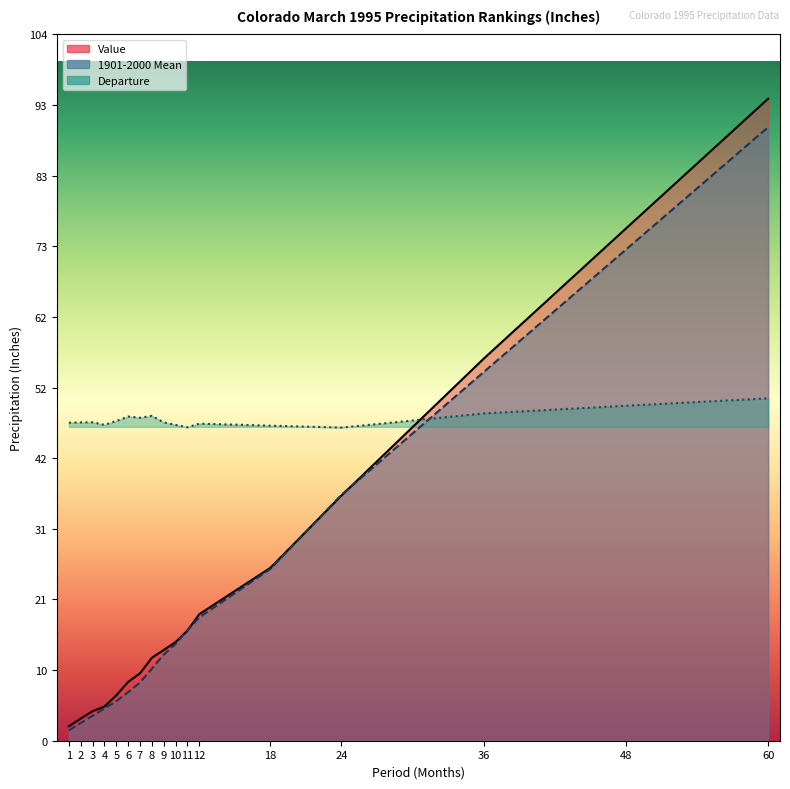

Is the value of Value at 12 greater than the value of 1901-2000 Mean at 60?

No